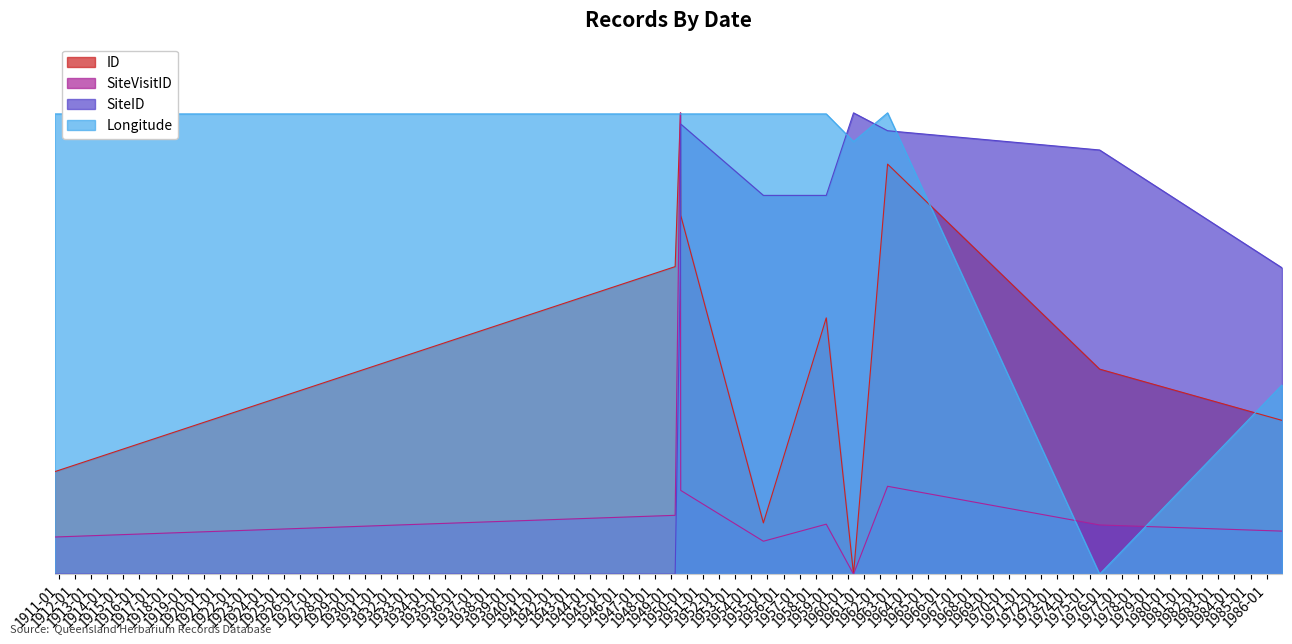

At which category is the sum across all series the highest?

1949-08-06